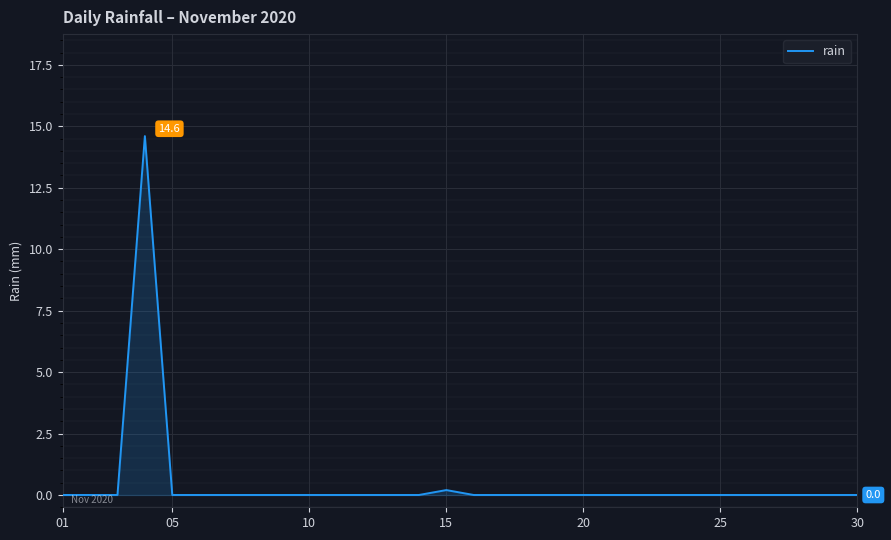

What is the maximum value shown in the chart?

14.6